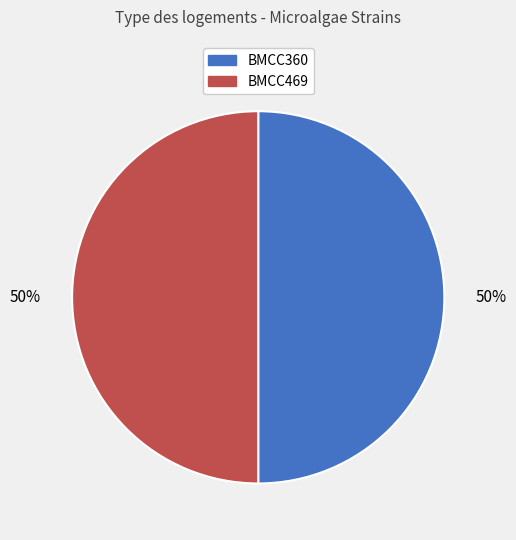

To the nearest percent, what is the combined percentage of BMCC469 and BMCC360?

100%